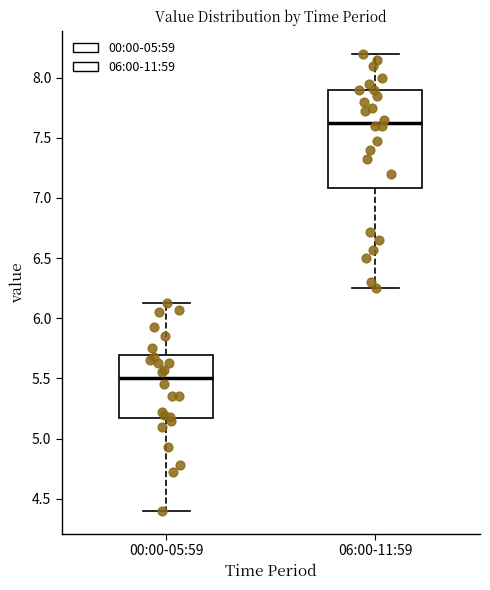

Which box's median line is the lowest?

00:00-05:59